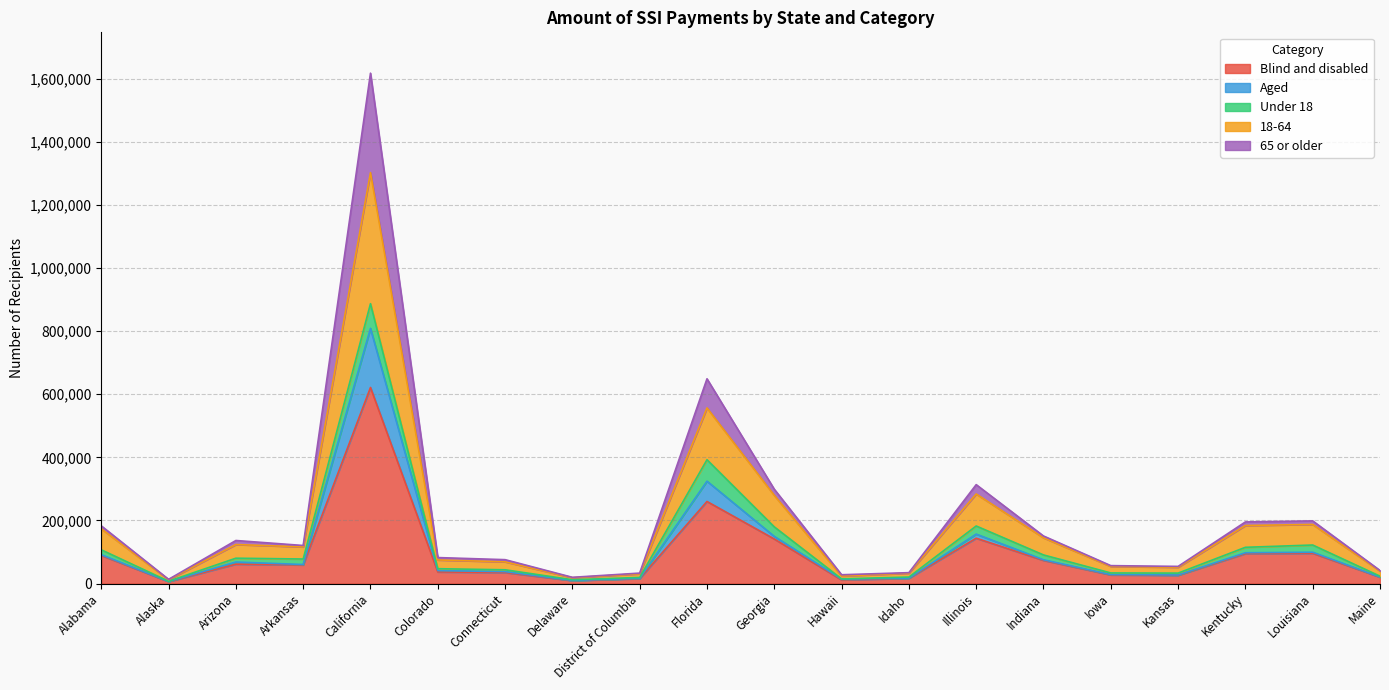

What is the total value across all series at Florida?

648823